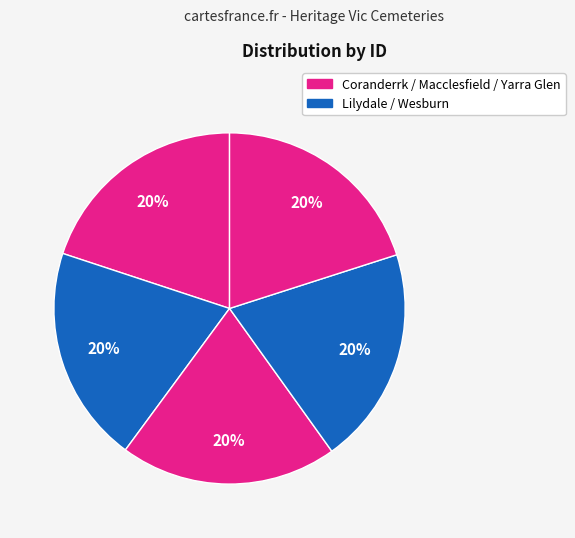

Does any single category account for the majority?

No